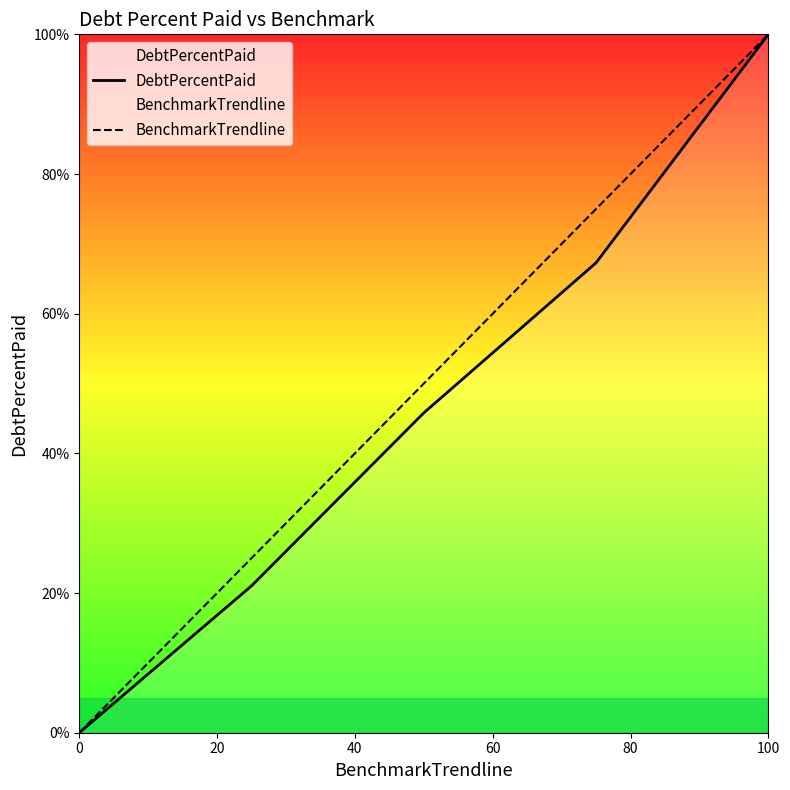

Does the chart have visible grid lines?

No